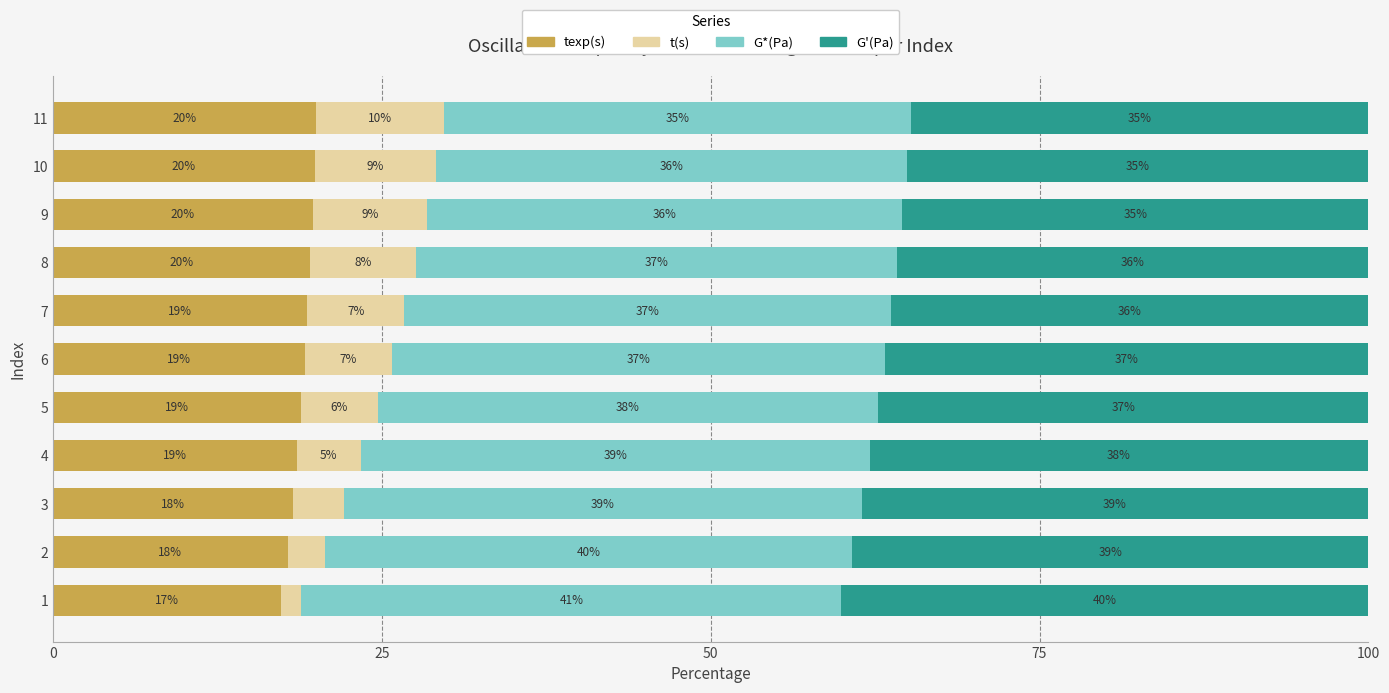

What is the highest value of the texp(s) series?

20.0